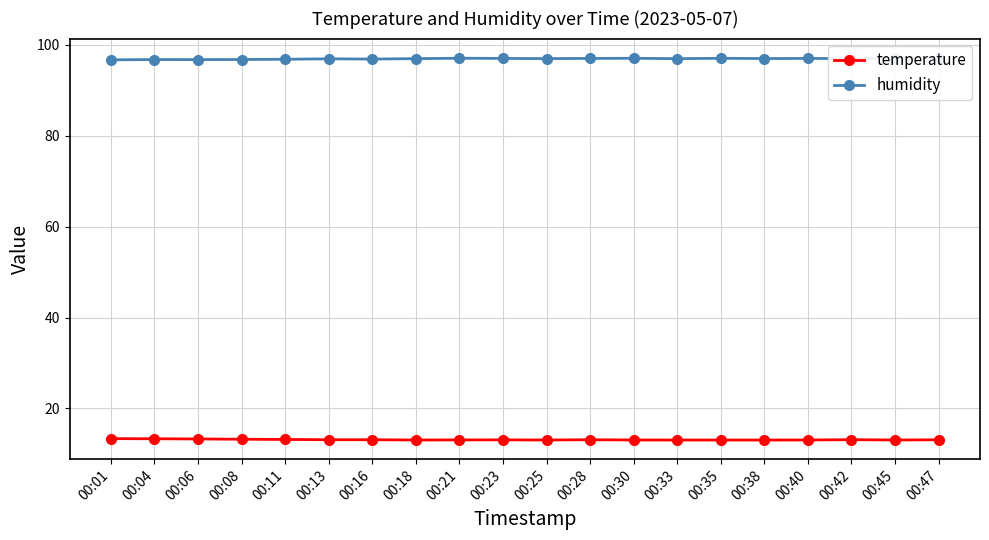

What is the highest value of the temperature series?

13.3